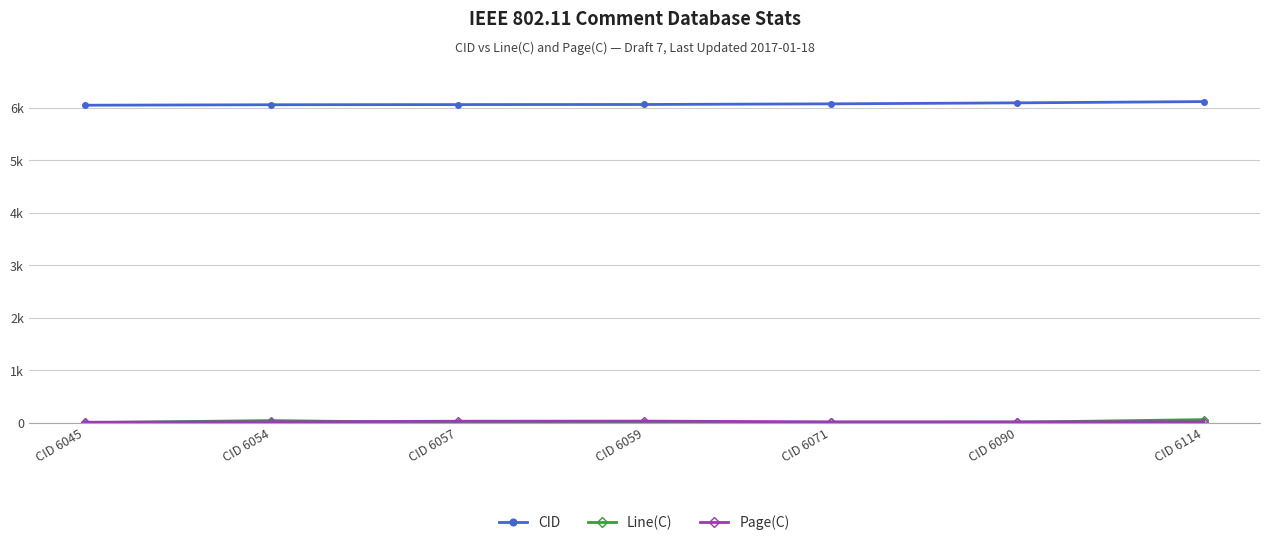

The value of Line(C) at CID 6045 is 3. True or false?

False